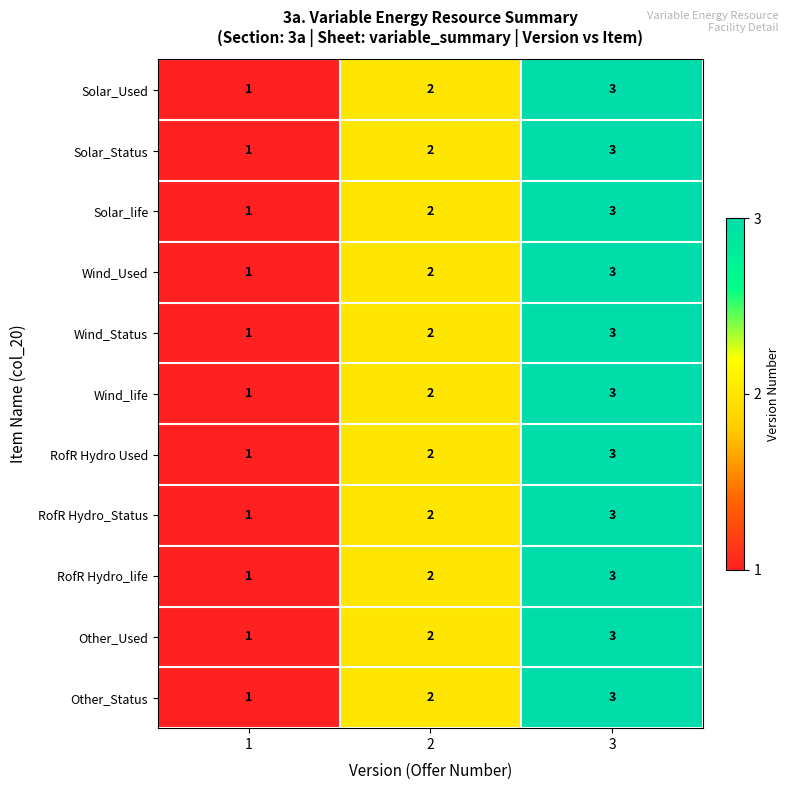

What is the sum of all Other_Status values?

6